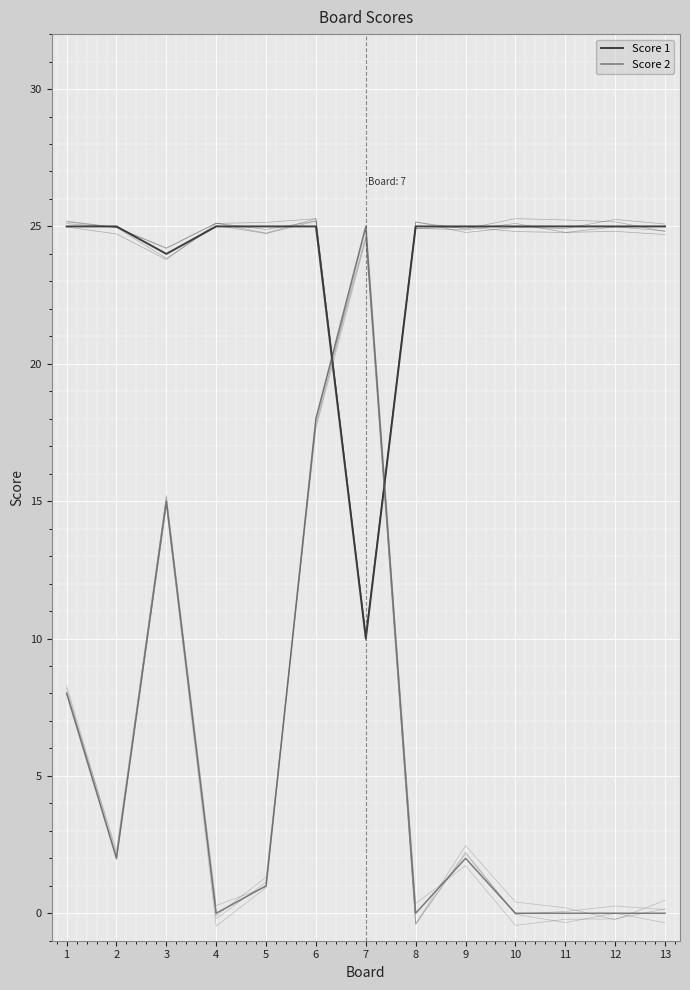

Does the chart have visible grid lines?

Yes